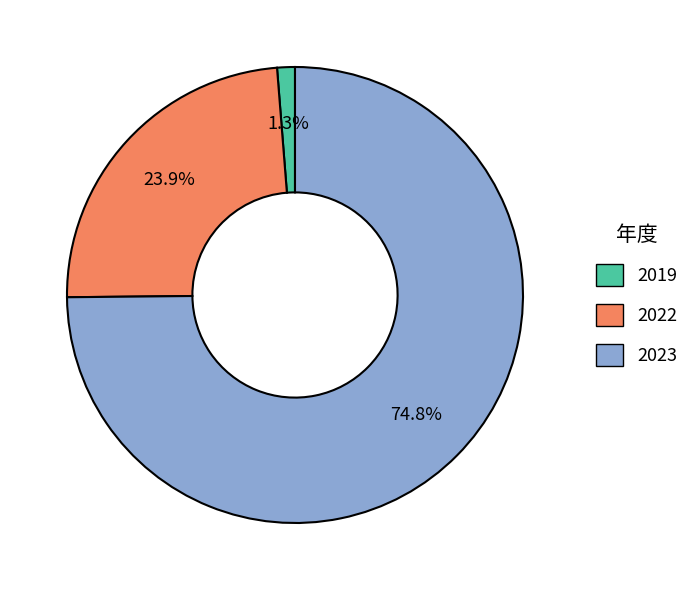

What percentage is NOT represented by 2022?

76.1%